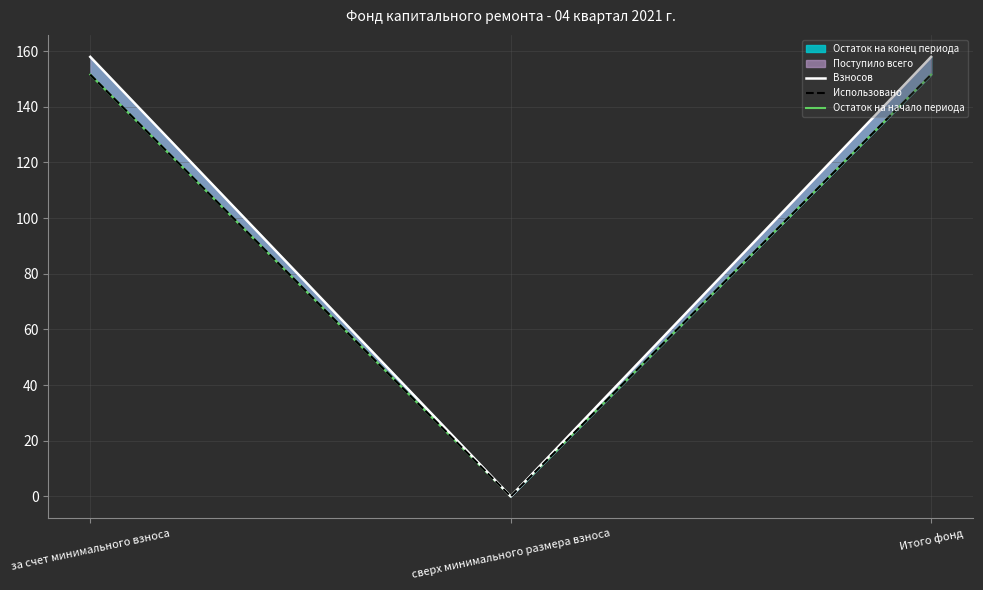

Count the number of categories in the chart.

3